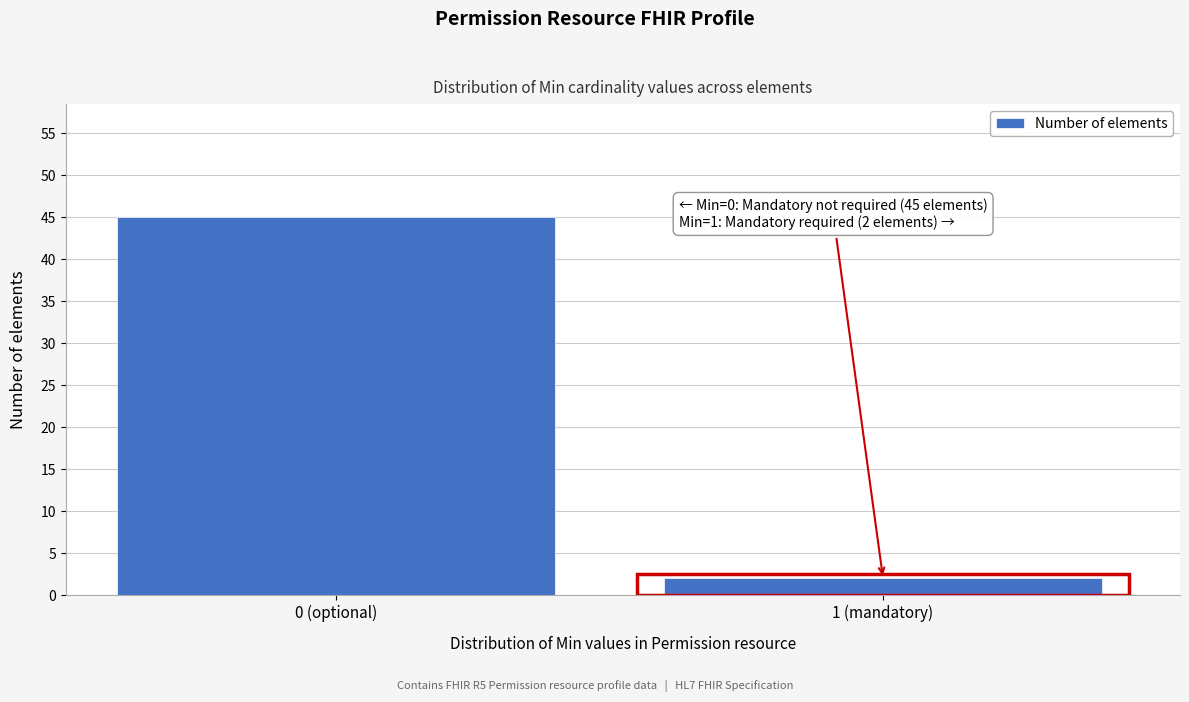

Reading left to right, extract all data points from this chart.

0 (optional)=45	1 (mandatory)=2